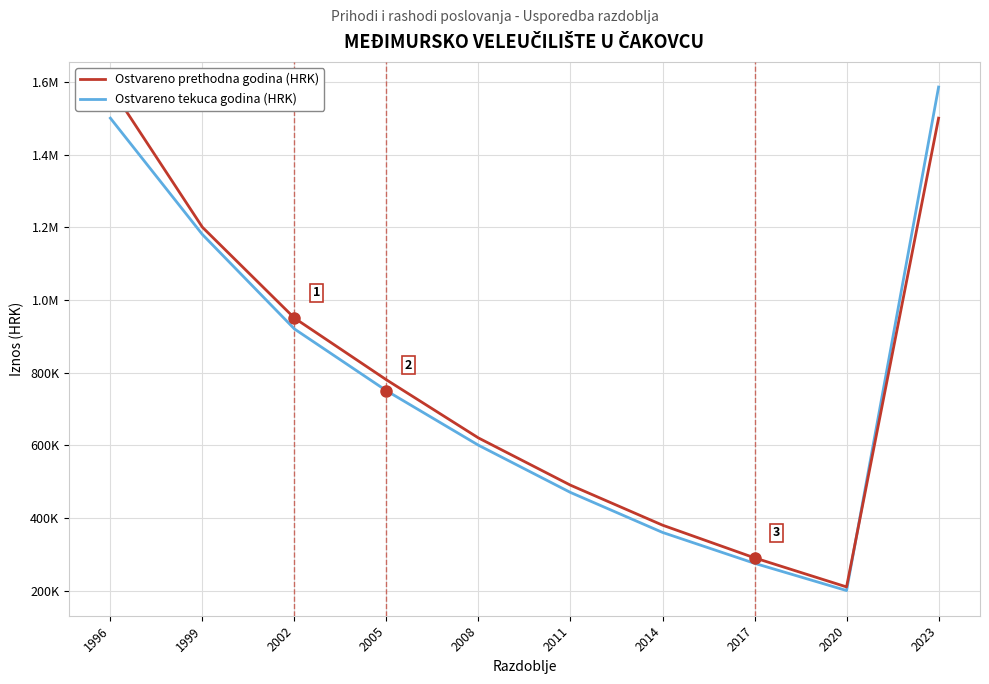

The Ostvareno prethodna godina (HRK) series shows 1200000.0 at 1999. True or false?

True